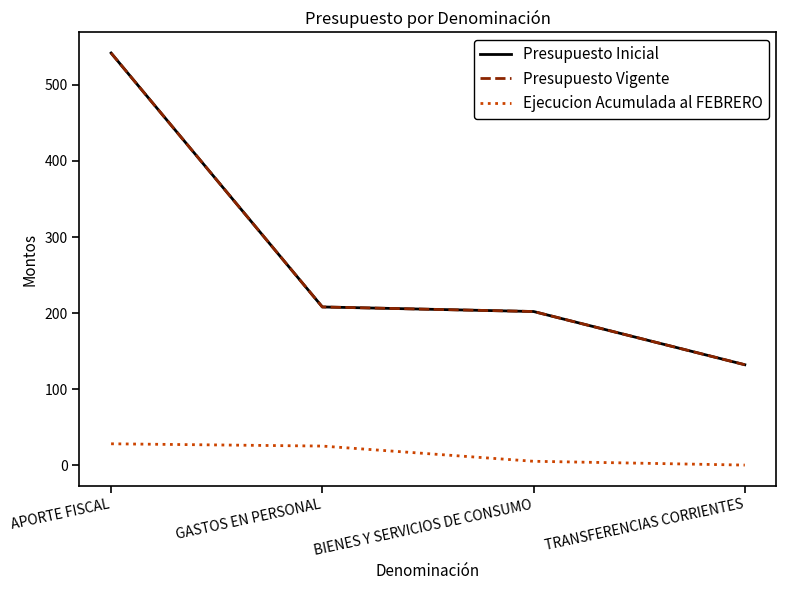

What is the difference between the second highest and minimum values in the Ejecucion Acumulada al FEBRERO series?

25